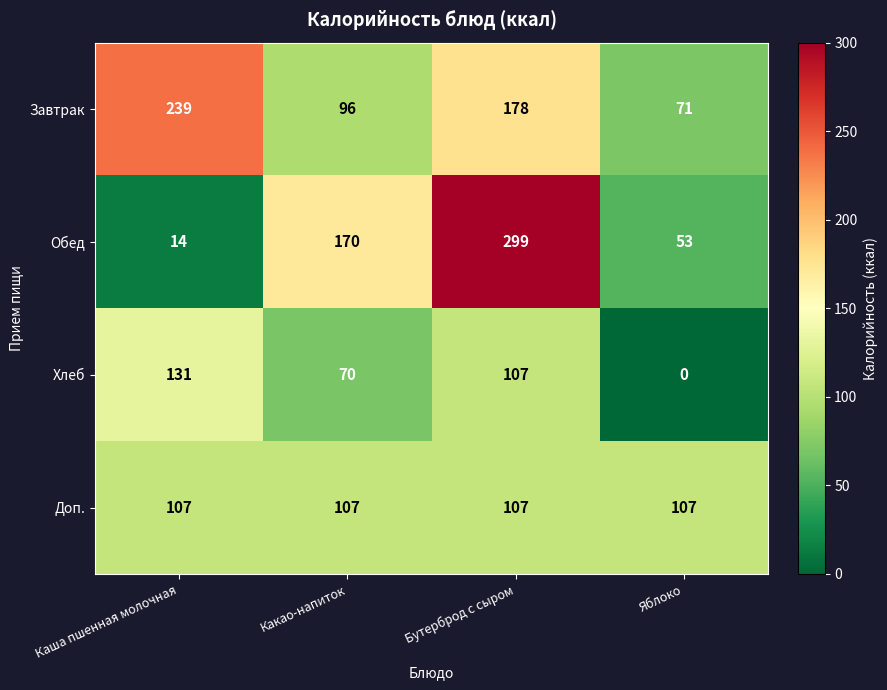

Which series has the largest total across all categories?

Завтрак